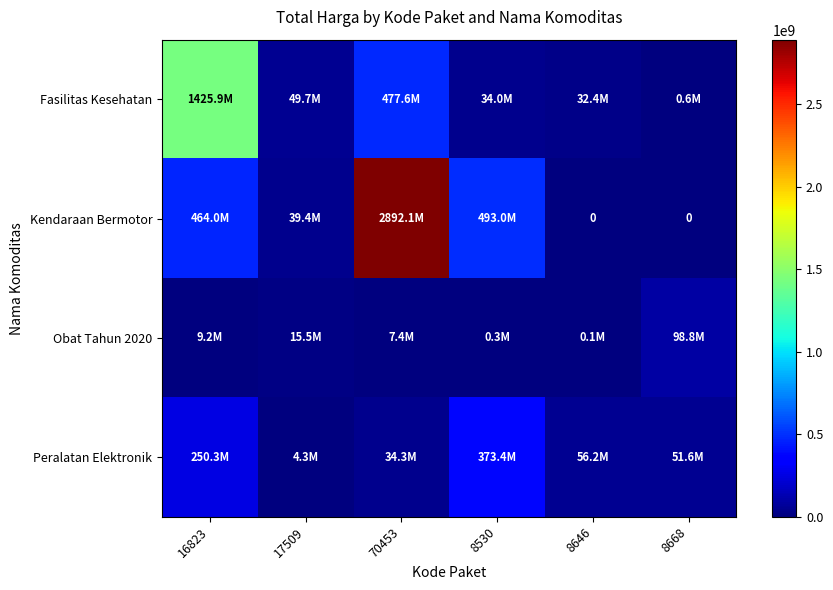

At how many categories does at least one series exceed 1801102314?

1